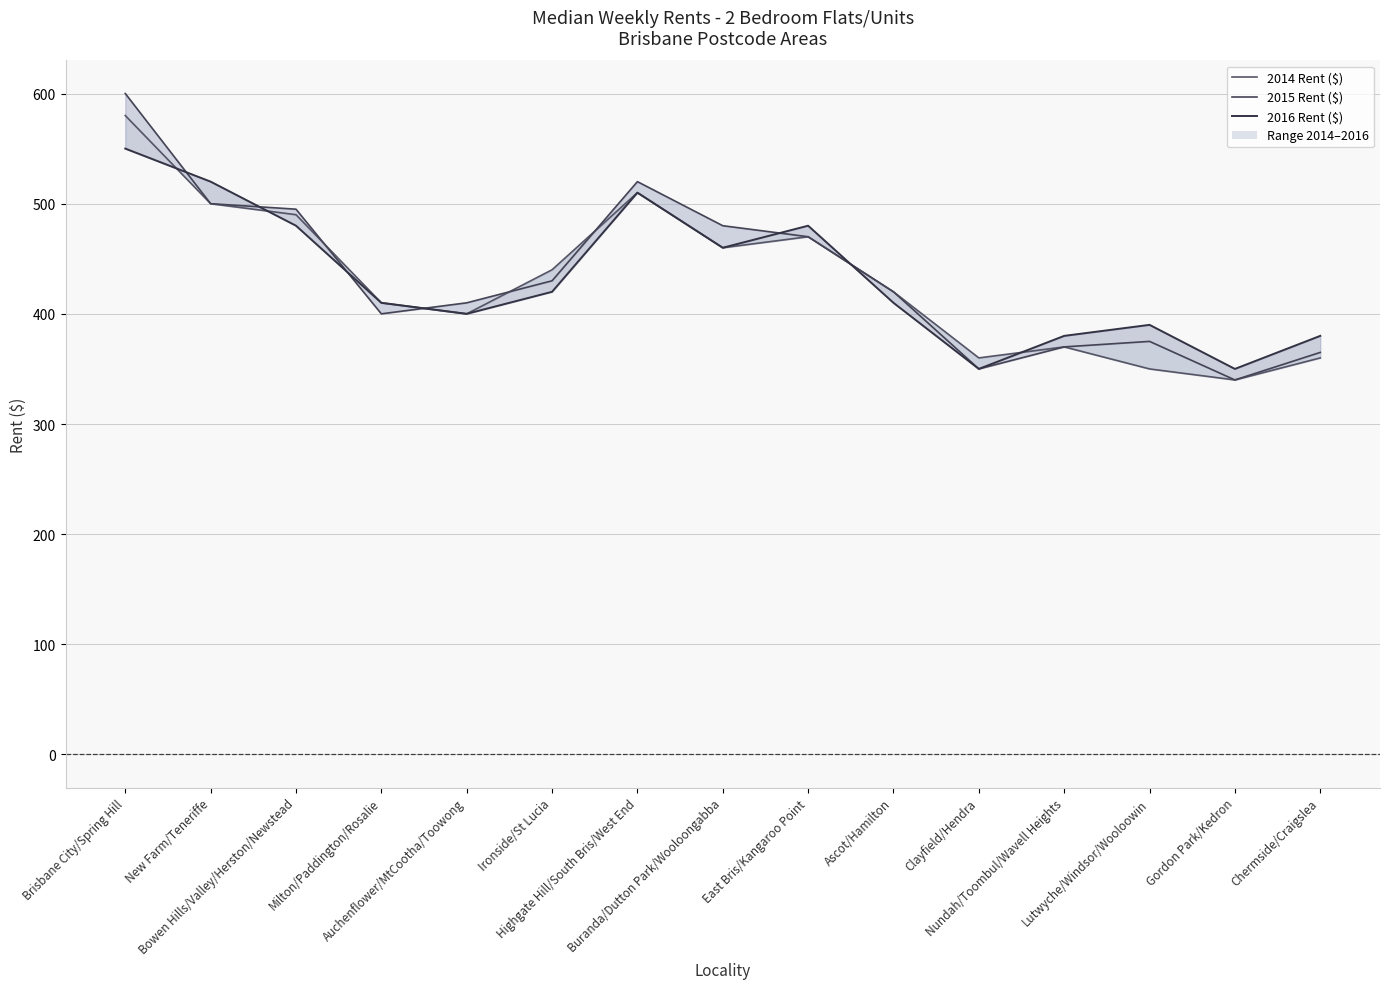

Reading left to right, extract all data points from this chart.

2014 Rent ($): 580	500	490	410	400	440	510	460	470	420	360	370	350	340	360
2015 Rent ($): 600	500	495	400	410	430	520	480	470	420	350	370	375	340	365
2016 Rent ($): 550	520	480	410	400	420	510	460	480	410	350	380	390	350	380